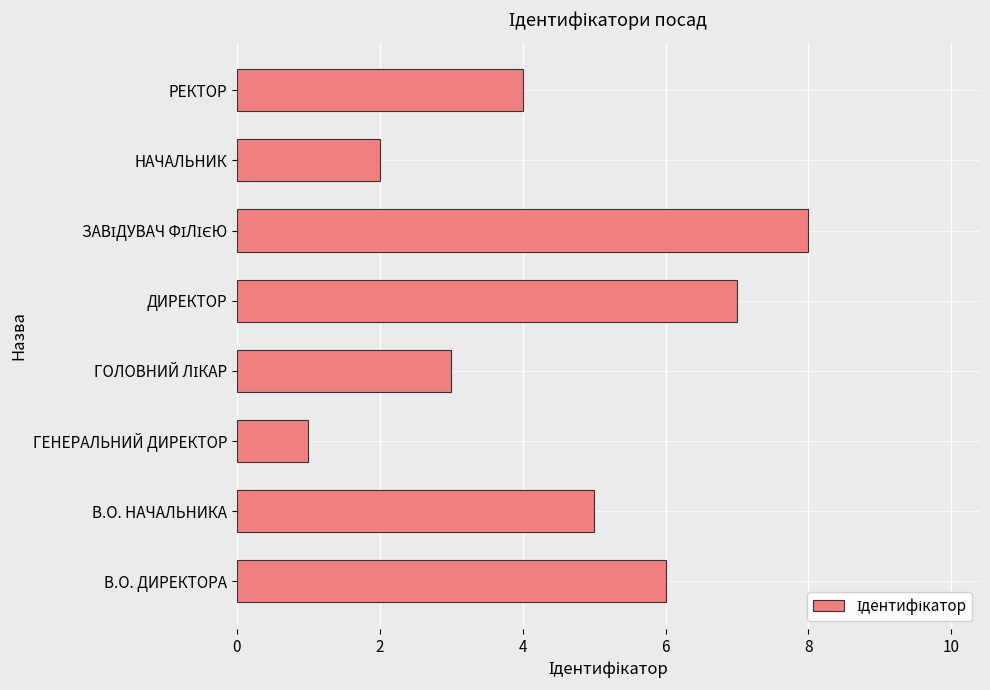

Which label corresponds to the smallest value in the chart?

ГЕНЕРАЛЬНИЙ ДИРЕКТОР